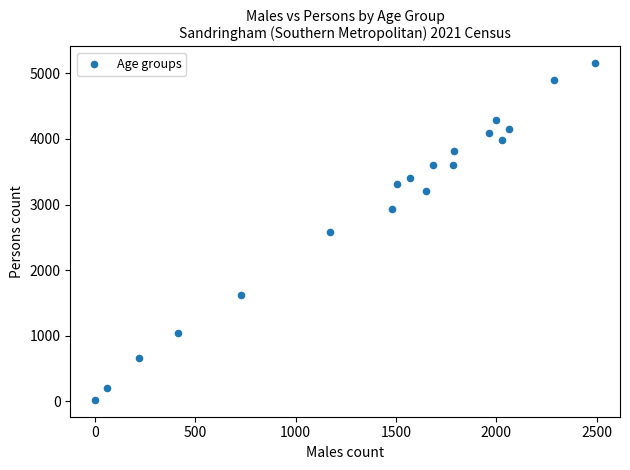

What is the range of X values (max minus min)?

2488